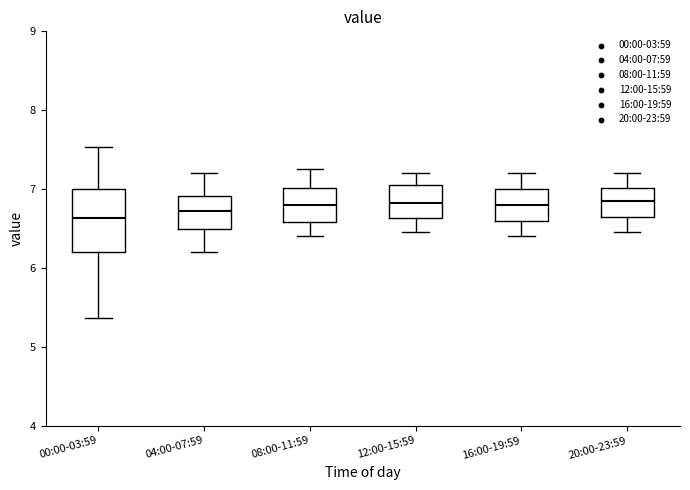

Comparing the boxes themselves (not the whiskers), which one is the tallest?

00:00-03:59